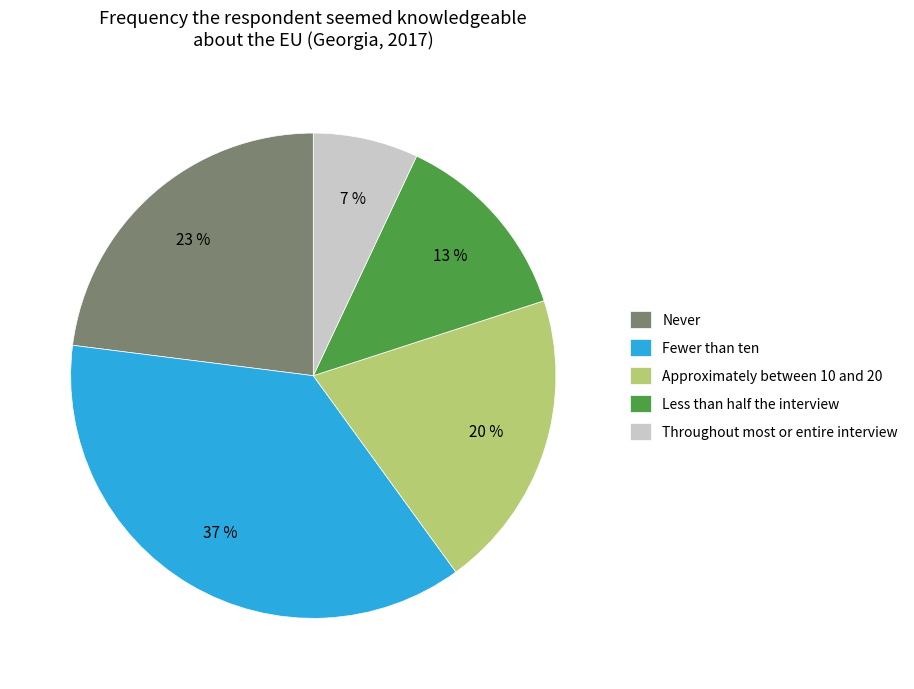

To the nearest percent, what is the average slice percentage?

20%